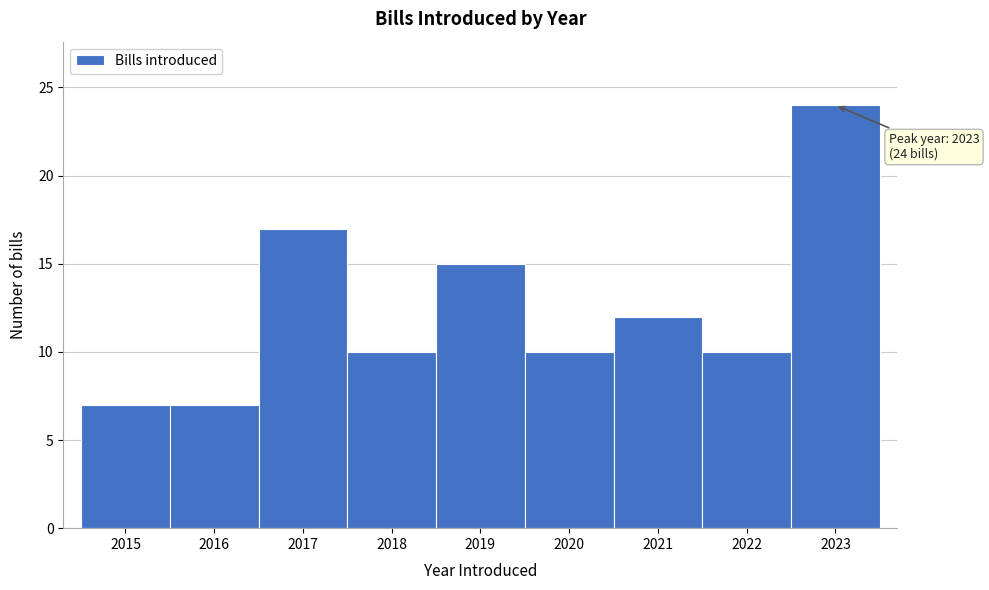

Over which range of the x-axis is the bar tallest?

2022.5 to 2023.5